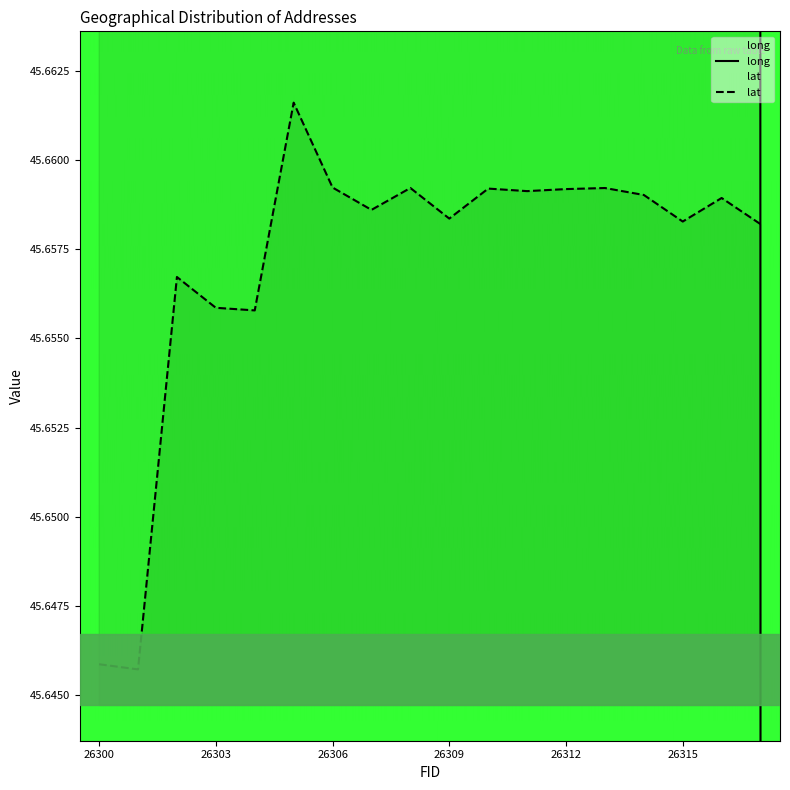

Is this an area chart (filled region under the line)?

No